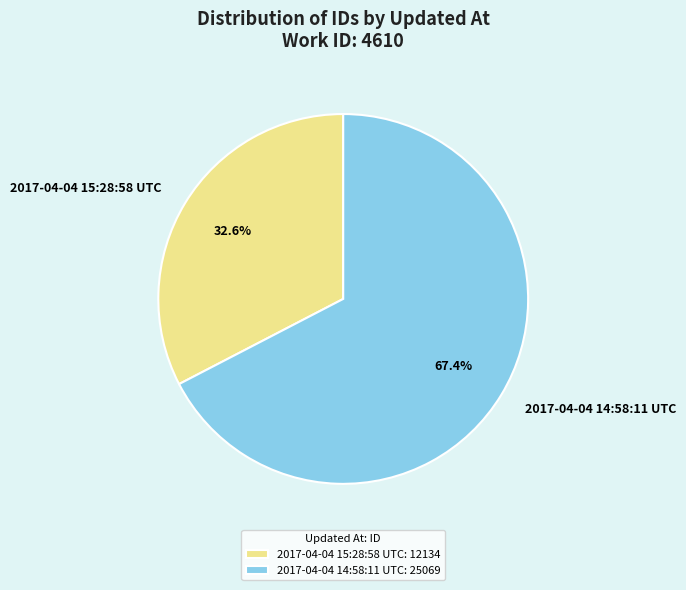

What is the majority slice?

2017-04-04 14:58:11 UTC